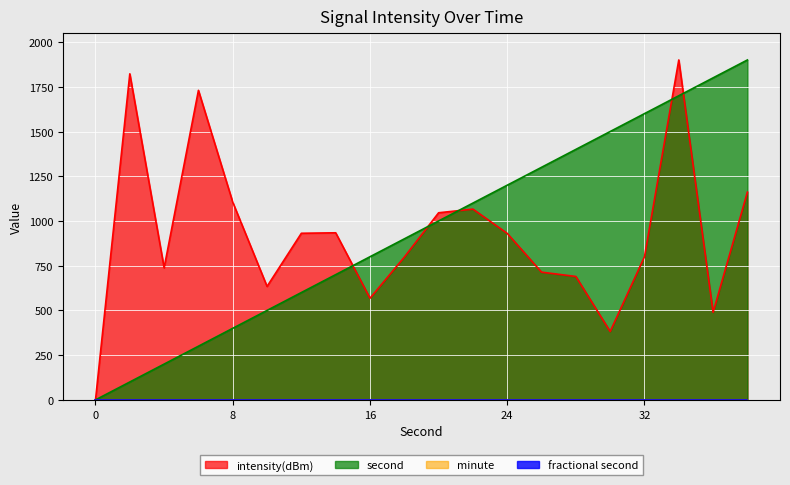

True or false: intensity(dBm) and second intersect in this chart.

True